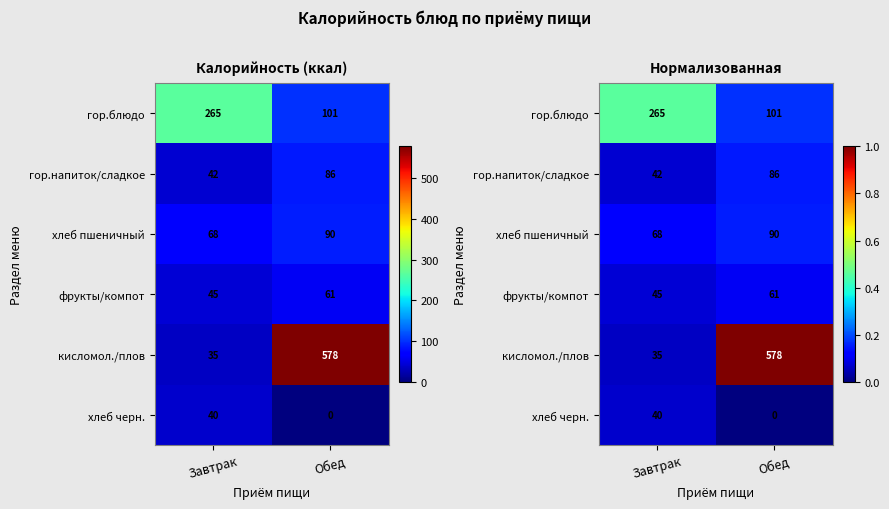

Between Завтрак and Обед, which series saw the biggest shift?

кисломол./плов